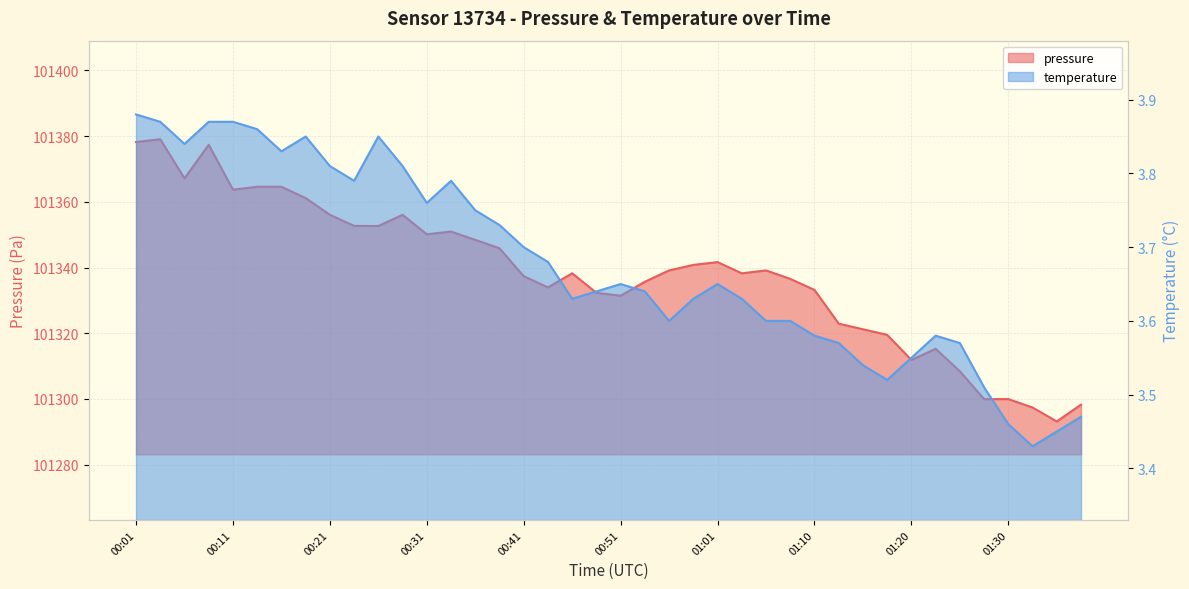

Which series changed the most between 00:26 and 00:43?

pressure